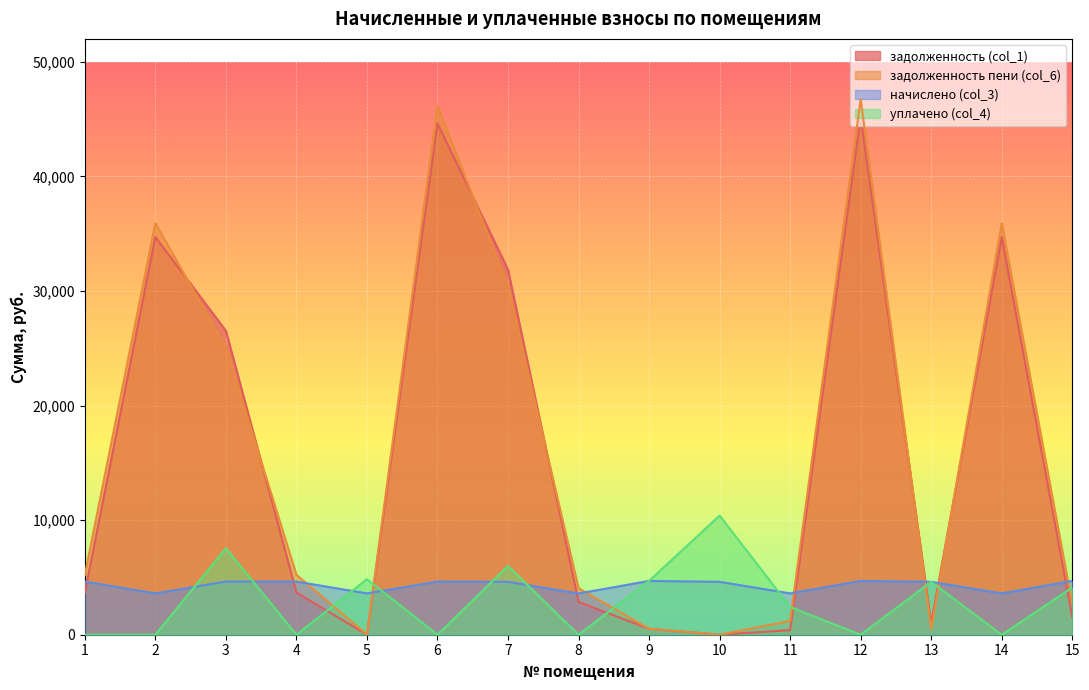

List the series in order of their peak value, lowest first.

начислено (col_3), уплачено (col_4), задолженность (col_1), задолженность пени (col_6)